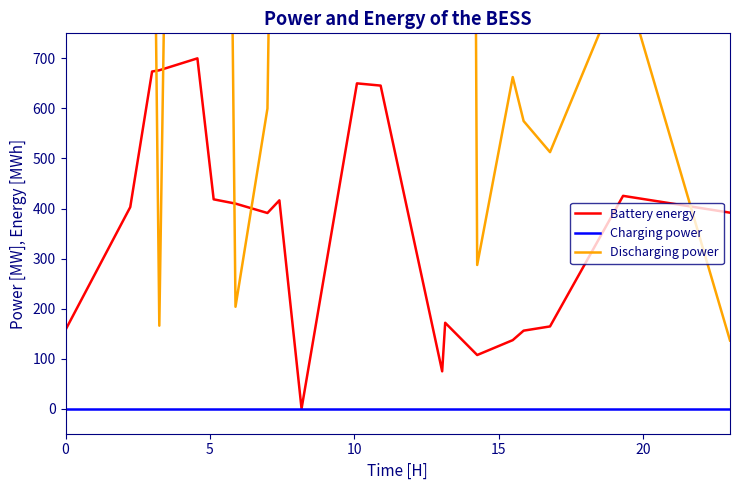

The value of Battery energy at 13 is 281.9. True or false?

False